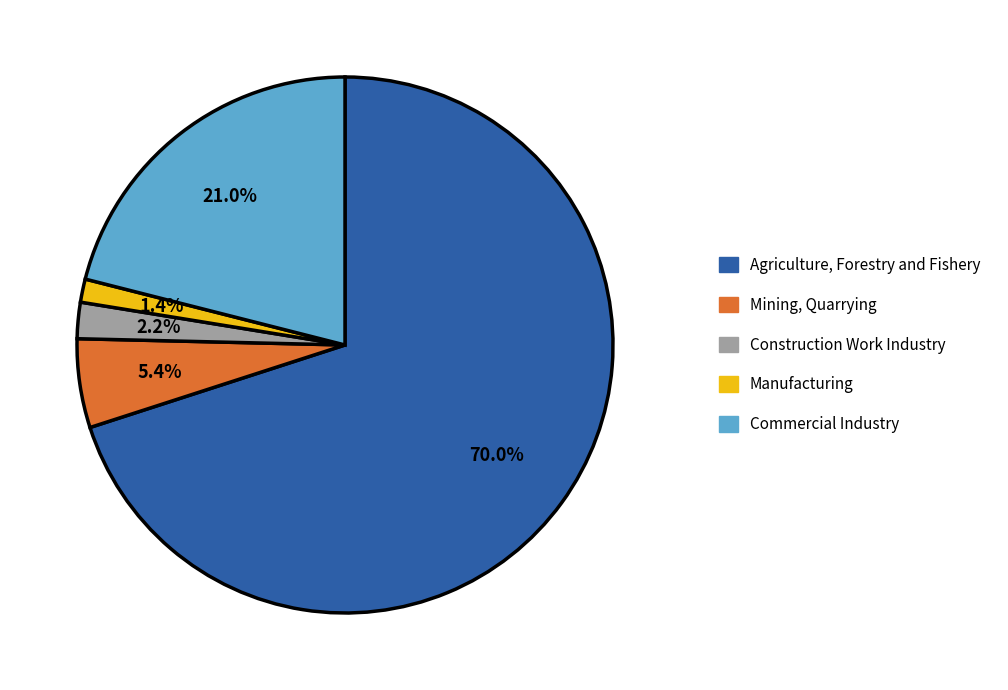

To the nearest percent, what portion does Commercial Industry represent?

21%